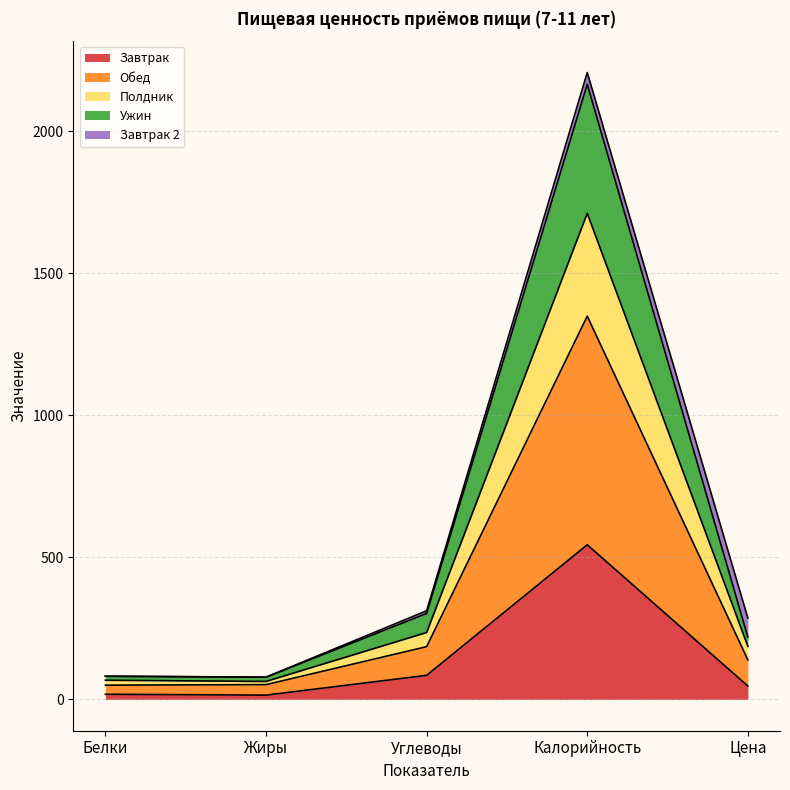

At which category is the sum across all series the highest?

Калорийность